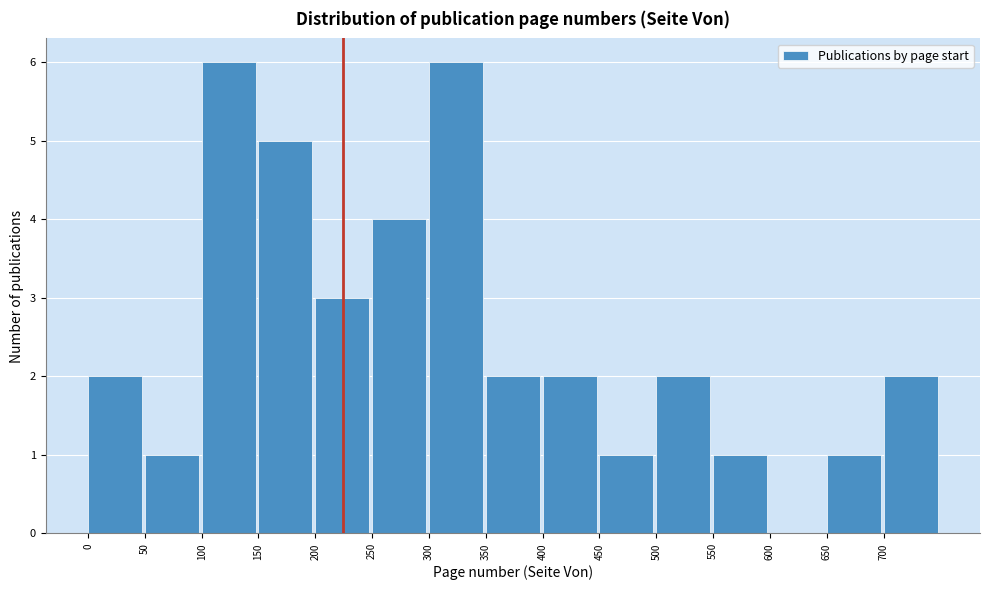

Reading left to right, list every bar in this chart as the range it spans on the x-axis followed by its height. The values are not printed on the chart, so give them approximately, as read against the axis.

0 to 50: 2
50 to 100: 1
100 to 150: 6
150 to 200: 5
200 to 250: 3
250 to 300: 4
300 to 350: 6
350 to 400: 2
400 to 450: 2
450 to 500: 1
500 to 550: 2
550 to 600: 1
600 to 650: 0
650 to 700: 1
700 to 750: 2